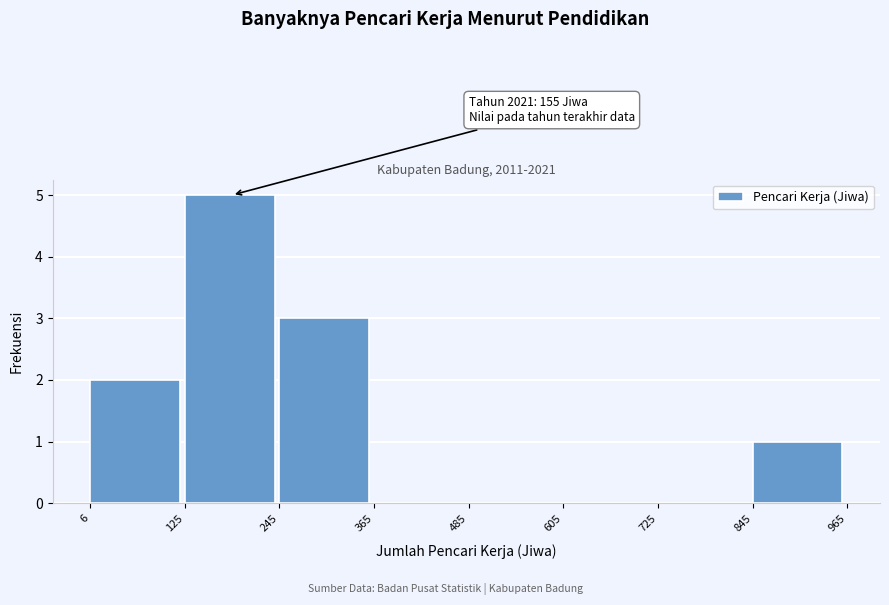

Which range on the x-axis has the tallest bar?

125 to 245